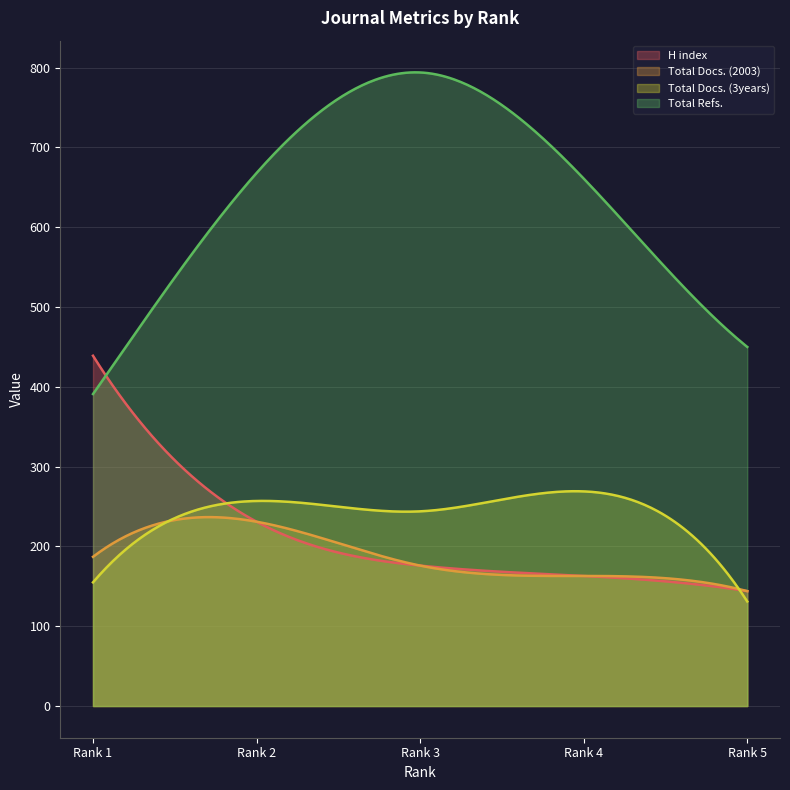

Between Rank 1 and Rank 2, which series saw the biggest shift?

Total Refs.